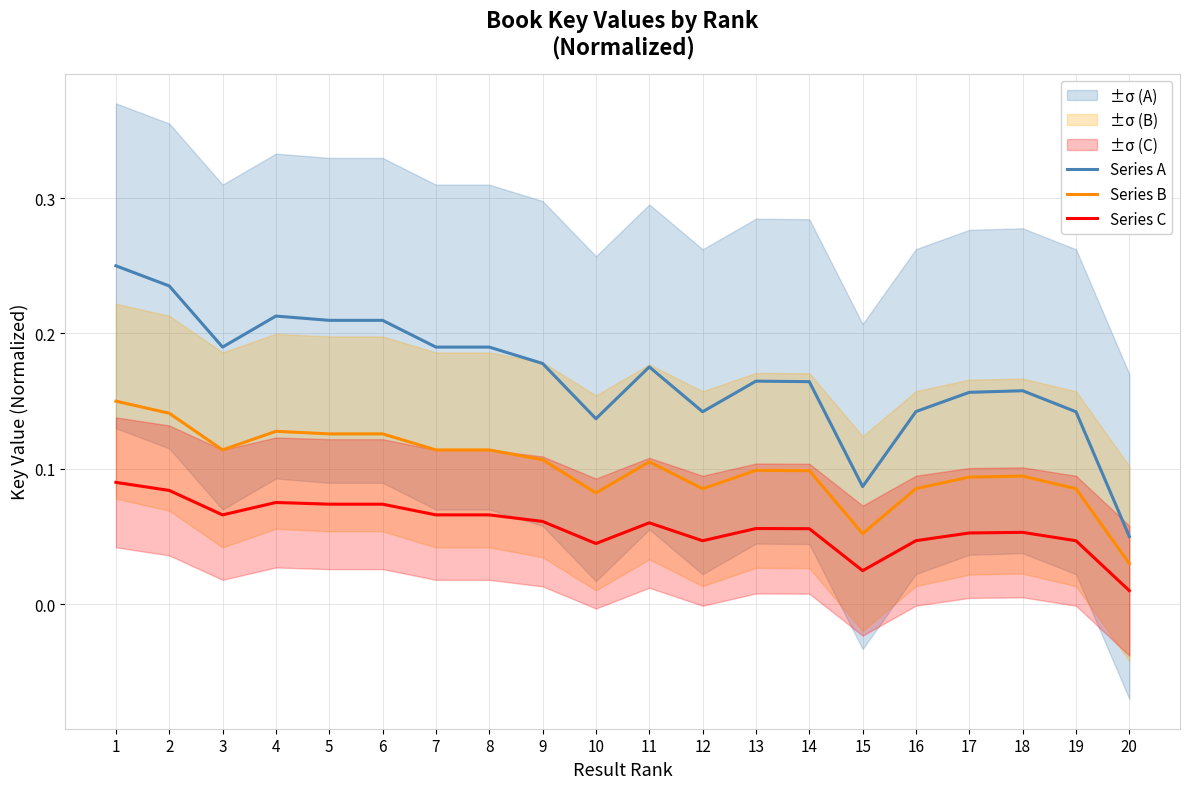

Rank the series by their maximum value, from lowest to highest.

Series C, Series B, Series A